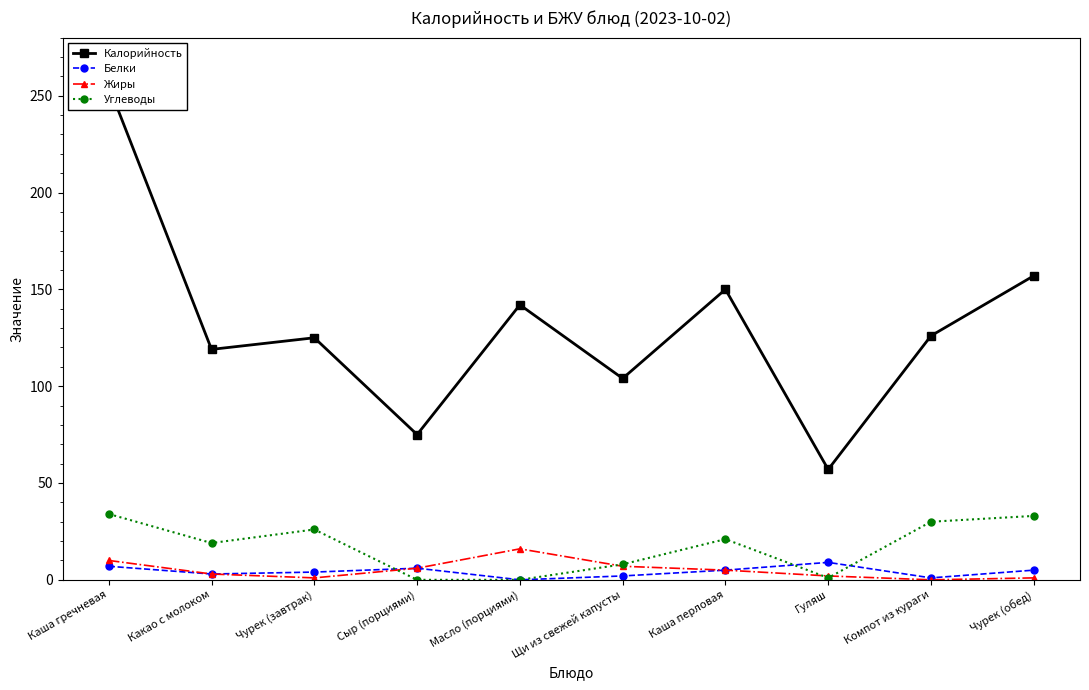

True or false: Углеводы has more than 0 points higher than both neighbors.

True